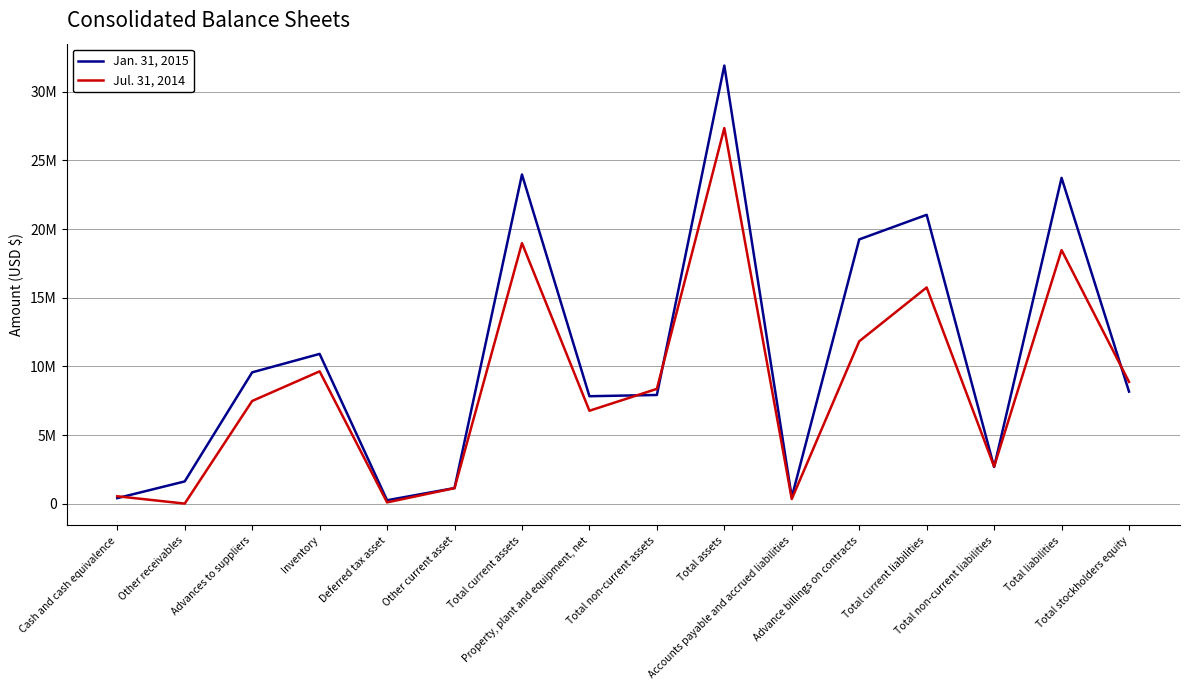

True or false: Jan. 31, 2015 and Jul. 31, 2014 cross at least once.

True